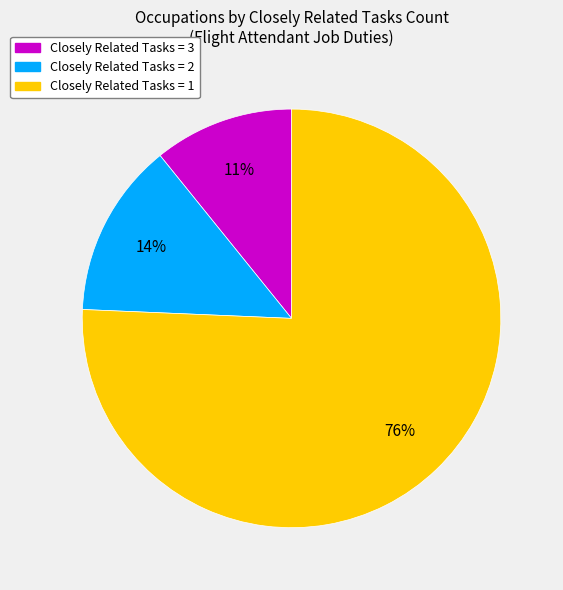

How many segments does this pie chart have?

3